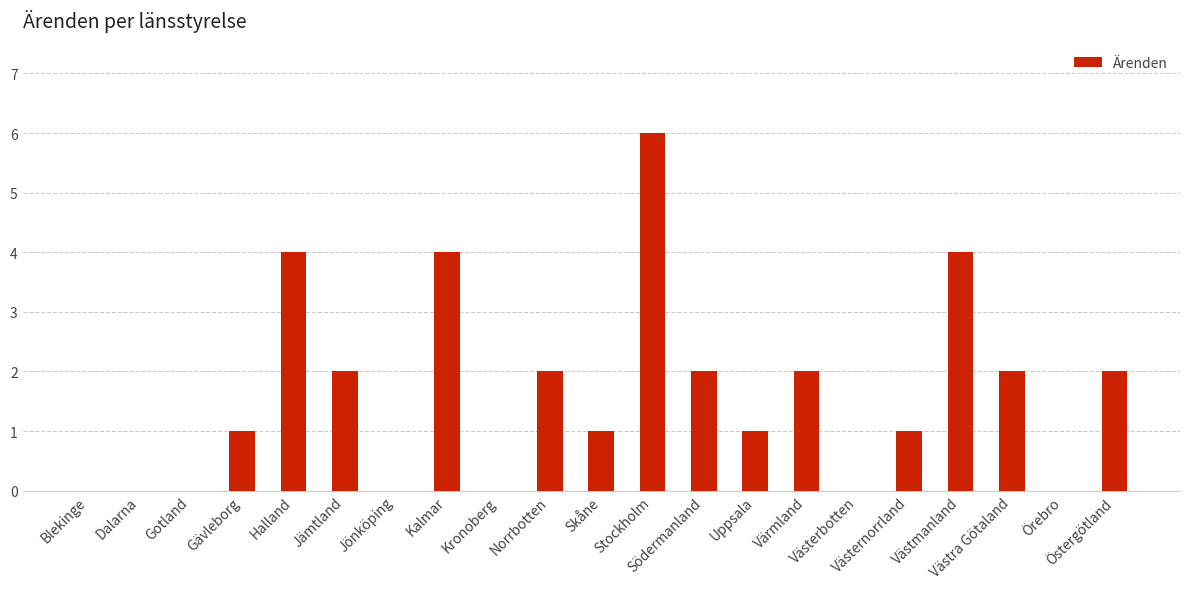

How many series are shown in this chart?

1